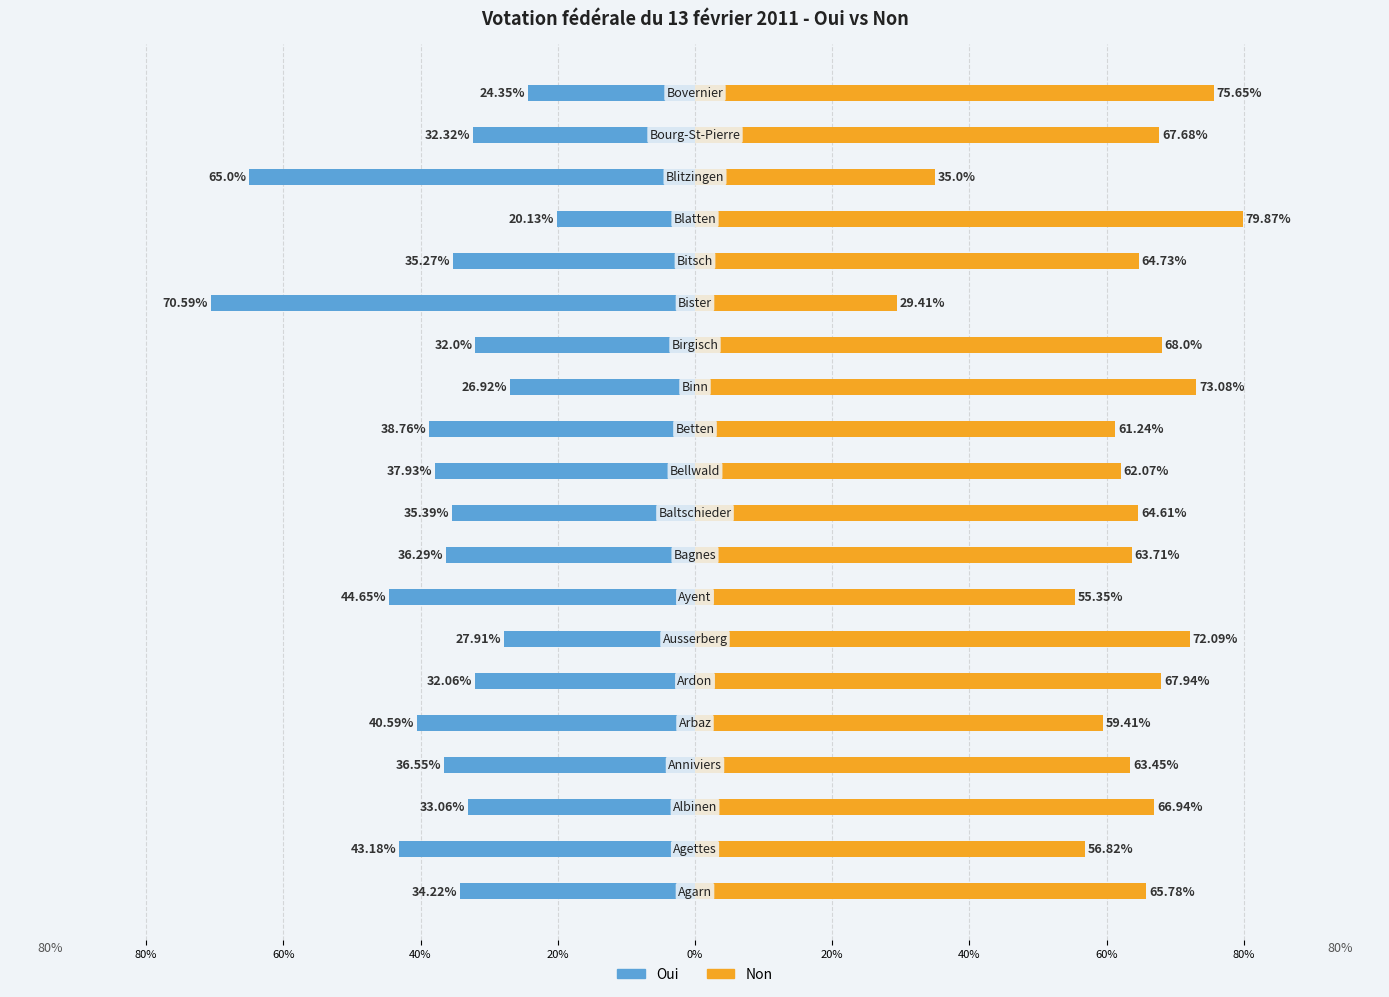

Reading left to right, transcribe all the data shown in this chart.

Oui: -34.2	-43.2	-33.1	-36.5	-40.6	-32.1	-27.9	-44.6	-36.3	-35.4	-37.9	-38.8	-26.9	-32.0	-70.6	-35.3	-20.1	-65.0	-32.3	-24.4
Non: 65.8	56.8	66.9	63.5	59.4	67.9	72.1	55.4	63.7	64.6	62.1	61.2	73.1	68.0	29.4	64.7	79.9	35.0	67.7	75.7